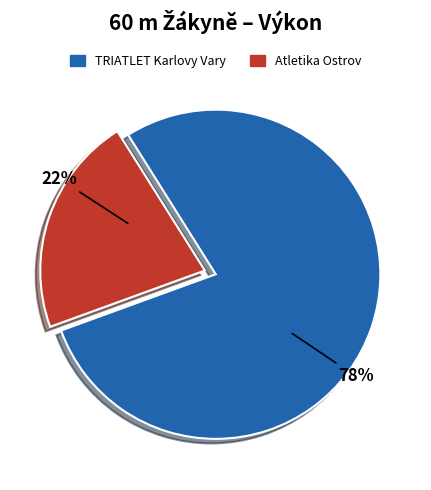

To the nearest percent, what is the average slice percentage?

50%